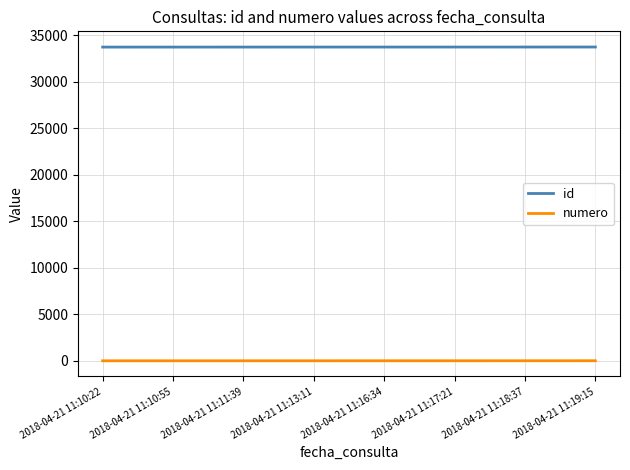

What is the highest value of the id series?

33727